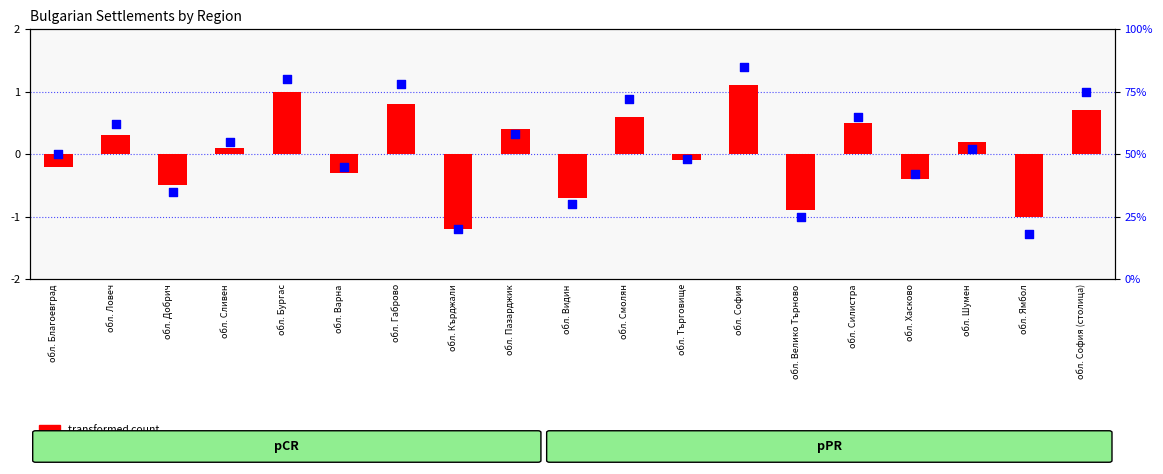

Which series contains the lowest Y value?

transformed count